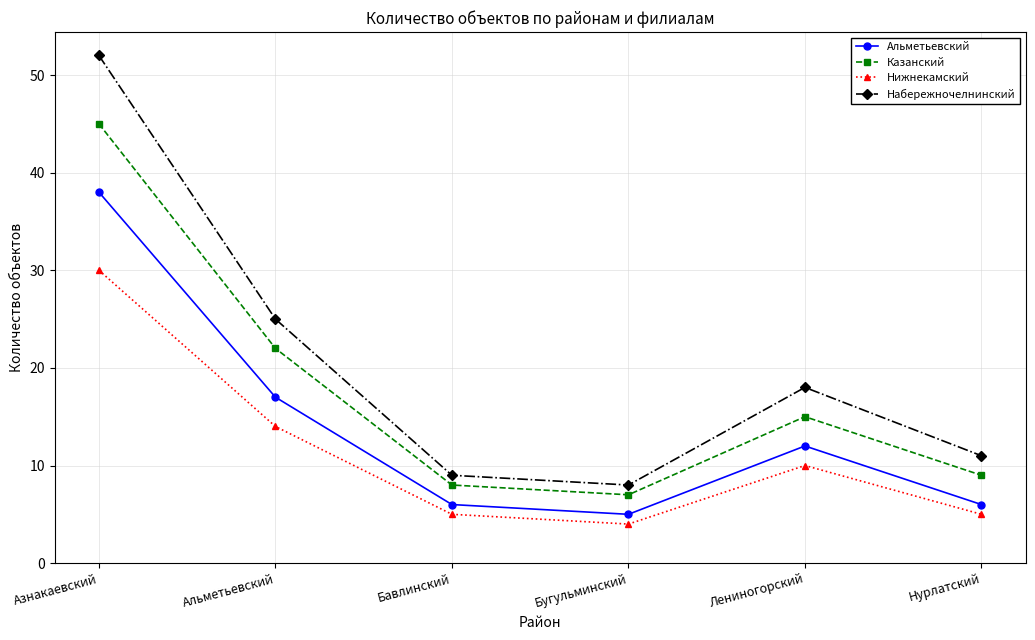

True or false: Казанский and Нижнекамский cross at least once.

False